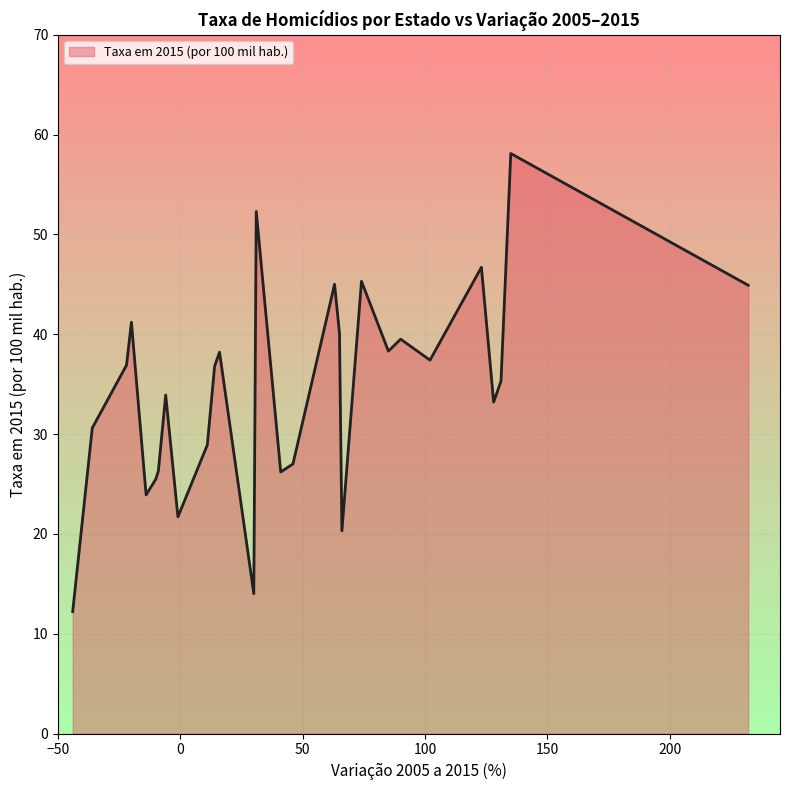

What is the smallest value displayed?

12.2